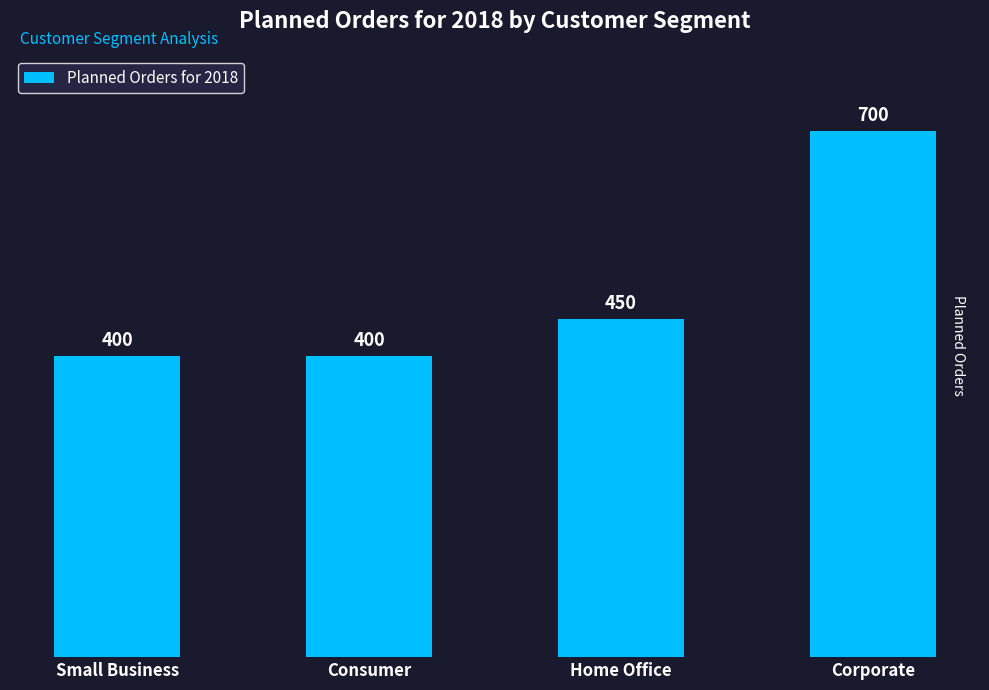

What is the change in value from Consumer to Corporate?

+300